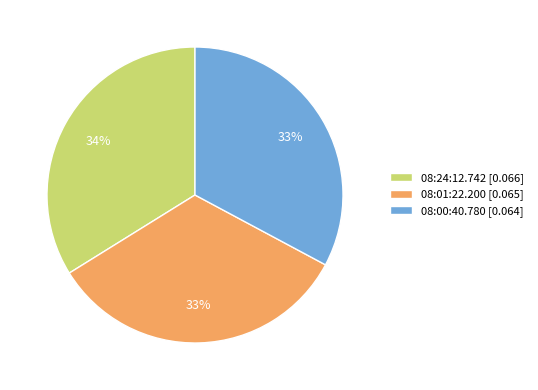

To the nearest percent, what is the combined percentage of 08:24:12.742 and 08:01:22.200?

67%